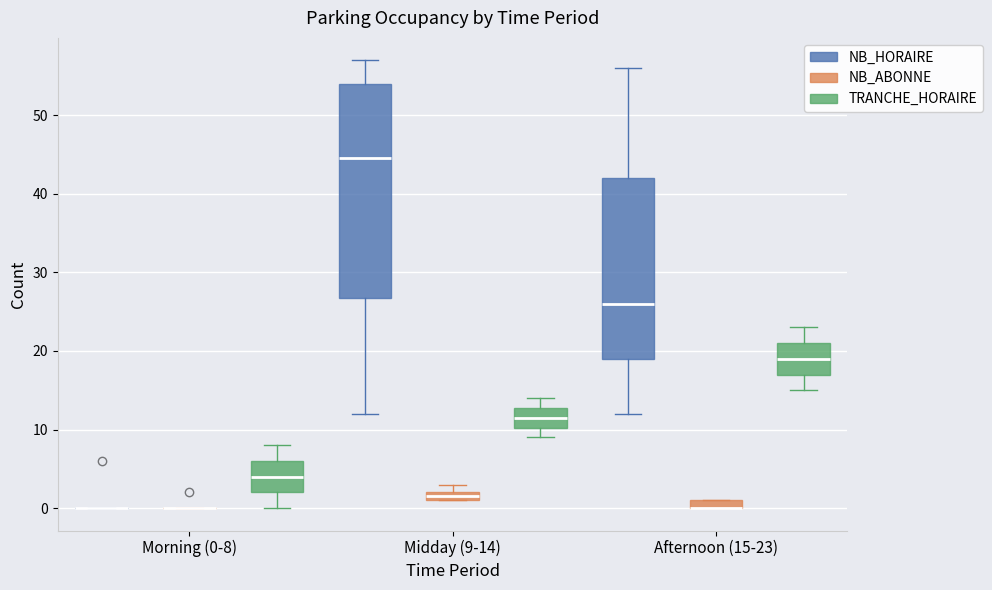

Which box is the tallest, from its lower edge to its upper edge?

Midday (9-14) (NB_HORAIRE)